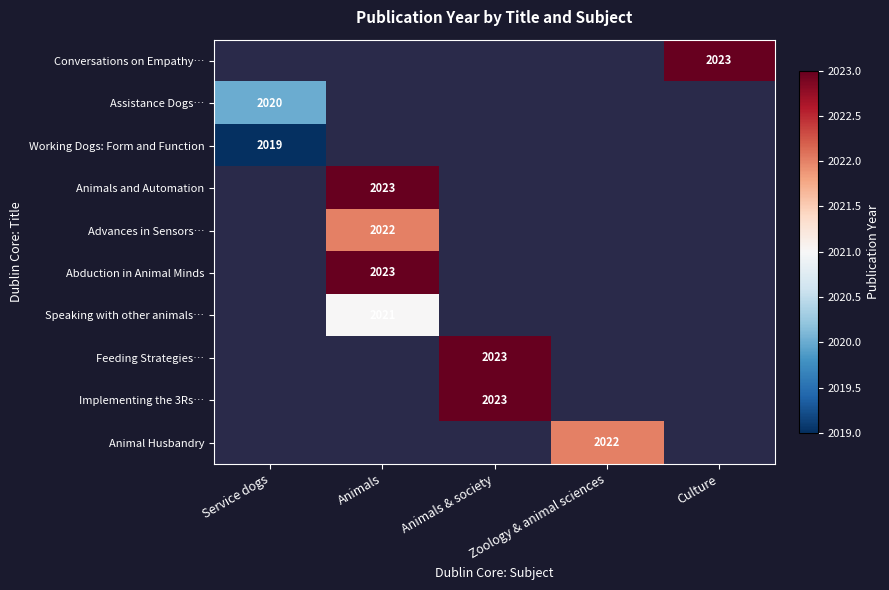

What is the greatest value displayed?

2023.0